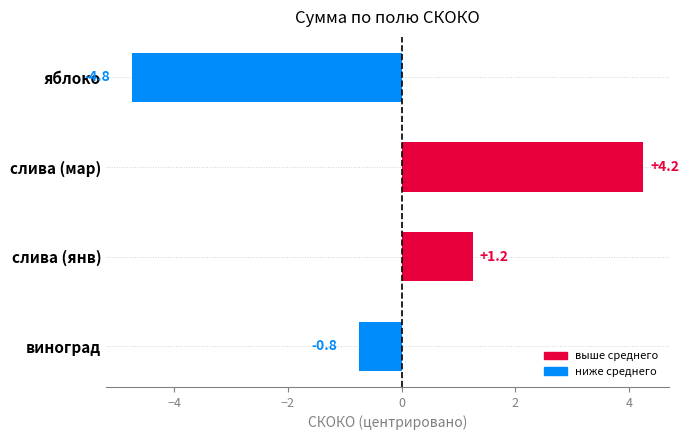

True or false: the data shows -0.8 at виноград.

True